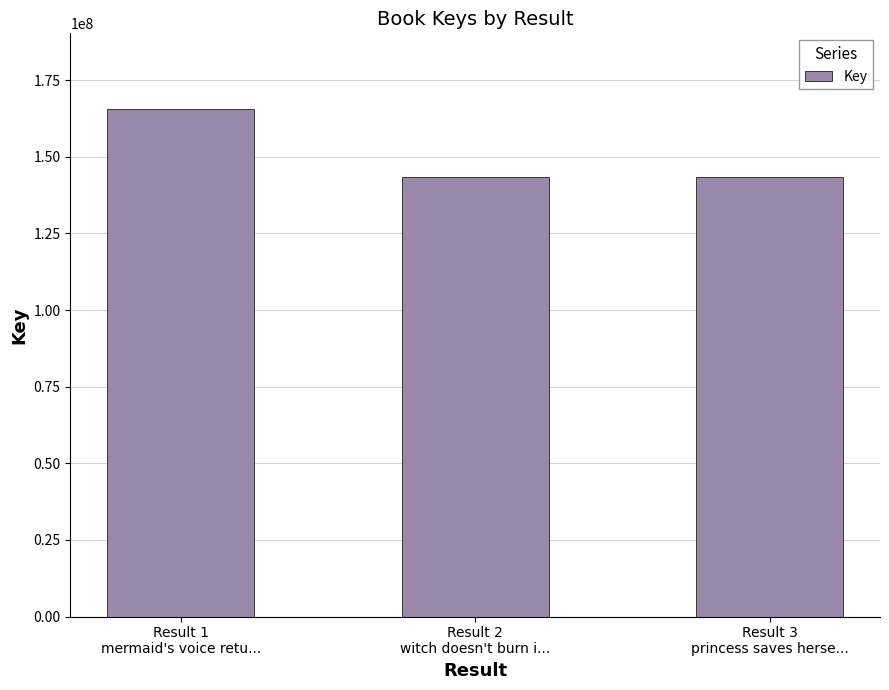

What is the difference between the maximum and minimum values?

22173579